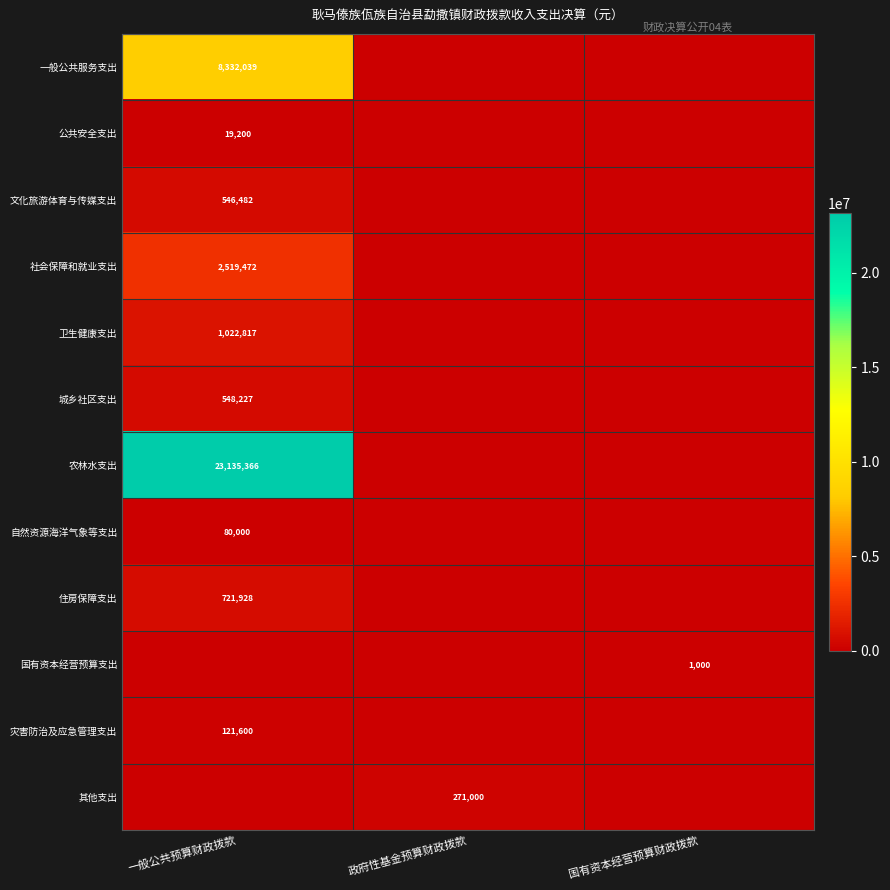

What is the spread (max minus min) of values at 政府性基金预算财政拨款?

271000.0